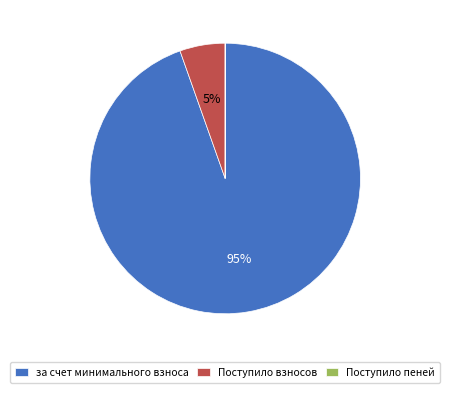

Is there a majority slice in this chart?

Yes